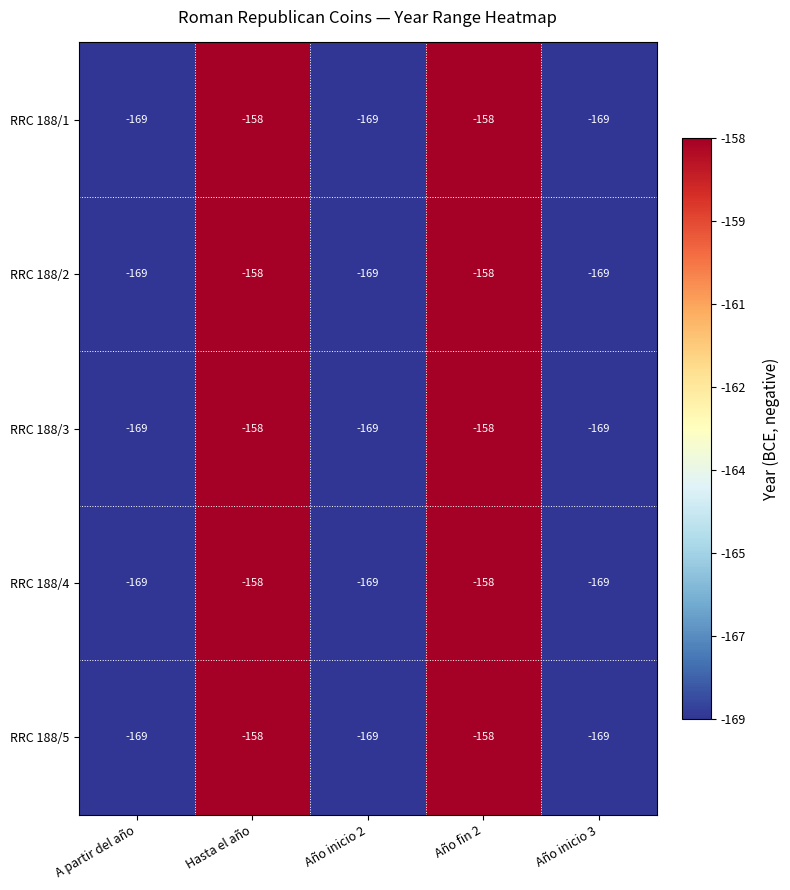

At how many categories does at least one series exceed -164?

2